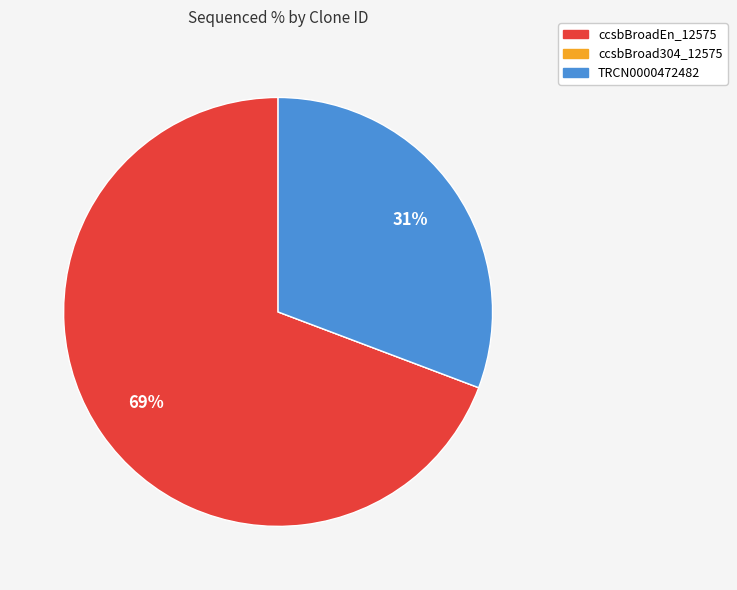

Is TRCN0000472482 the majority of the pie?

No